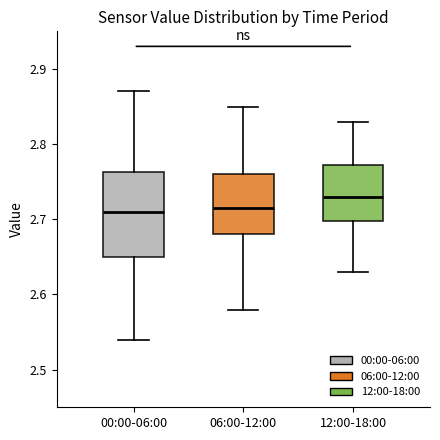

Reading left to right, transcribe this box plot: for each box, give where its median line is, the range the box spans, and where its two whiskers end, as read against the y-axis. The values are not printed on the chart, so give them approximately, as read against the axis.

00:00-06:00: median 2.71, box 2.65 to 2.76, whiskers 2.54 to 2.87
06:00-12:00: median 2.72, box 2.68 to 2.76, whiskers 2.58 to 2.85
12:00-18:00: median 2.73, box 2.70 to 2.77, whiskers 2.63 to 2.83